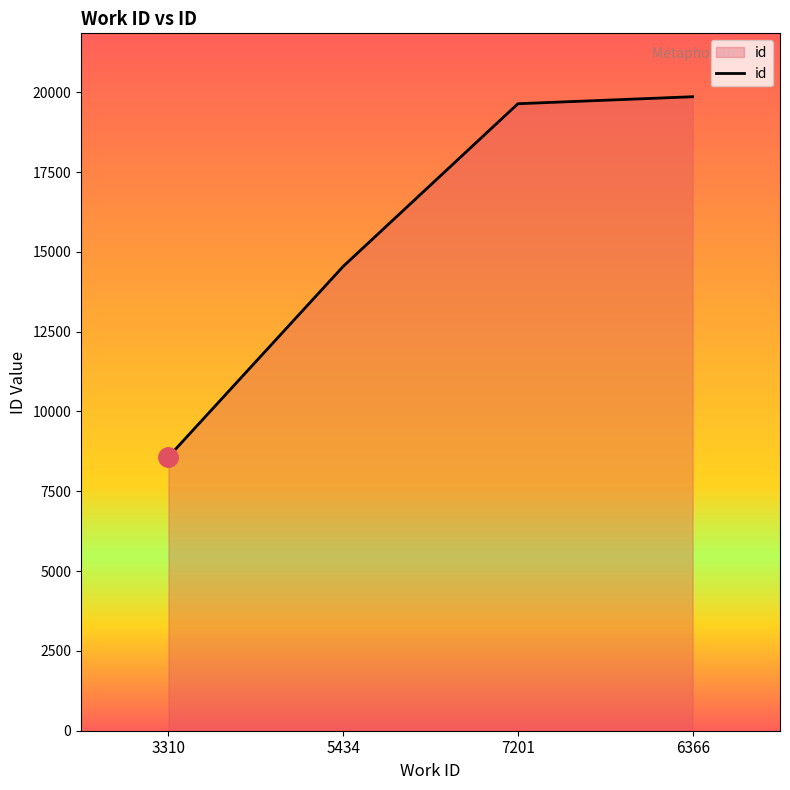

At which category does the chart reach its peak across all series?

6366